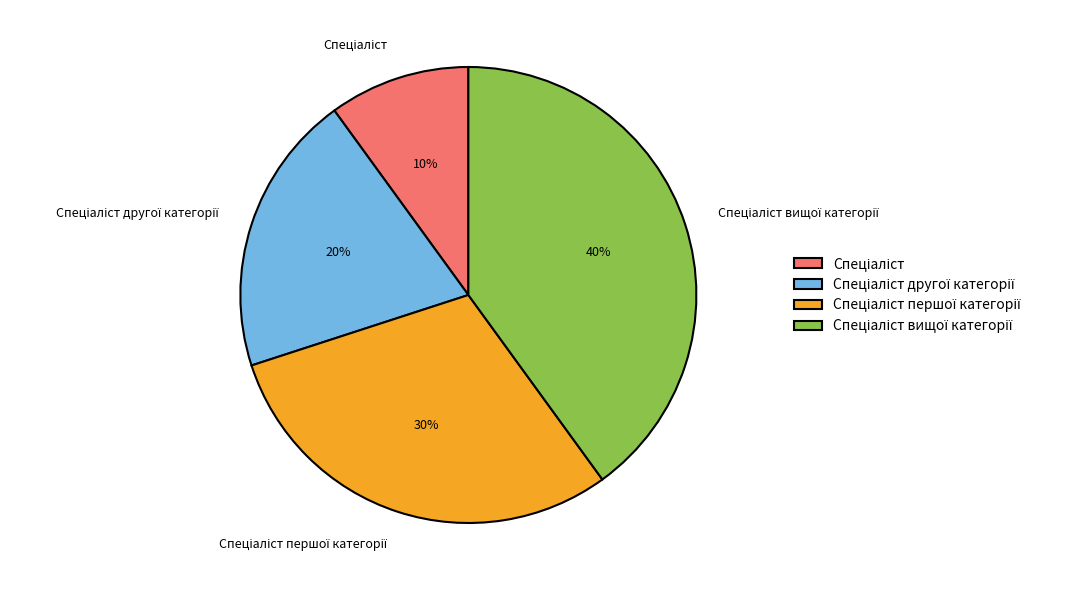

To the nearest percent, what is the average slice percentage?

25%